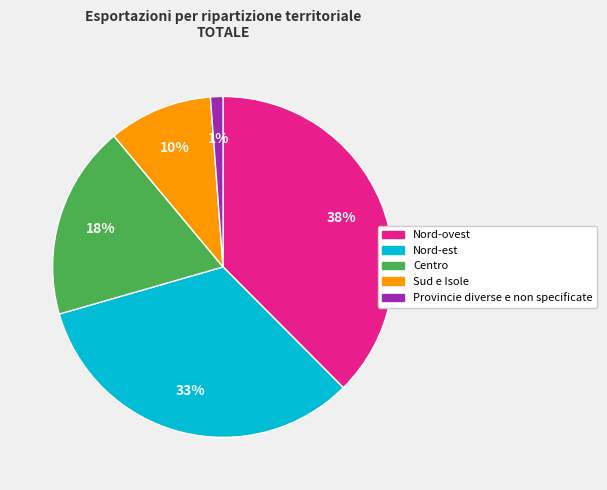

To the nearest percent, what is the difference between the Nord-est and Nord-ovest slice percentages?

5%